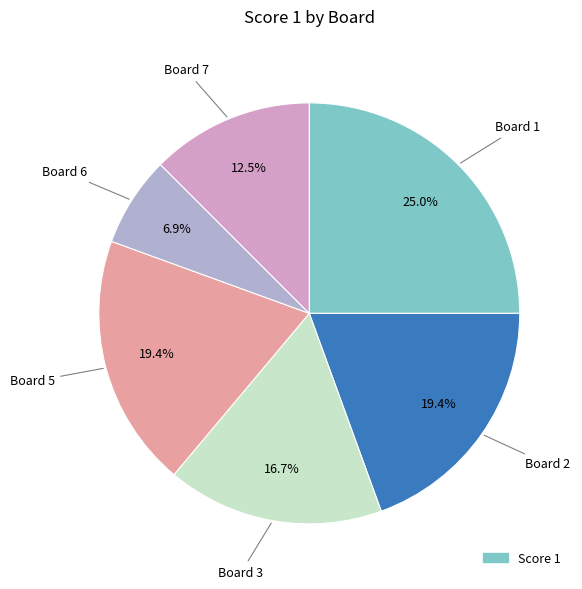

Is there any slice that represents more than half of the pie?

No